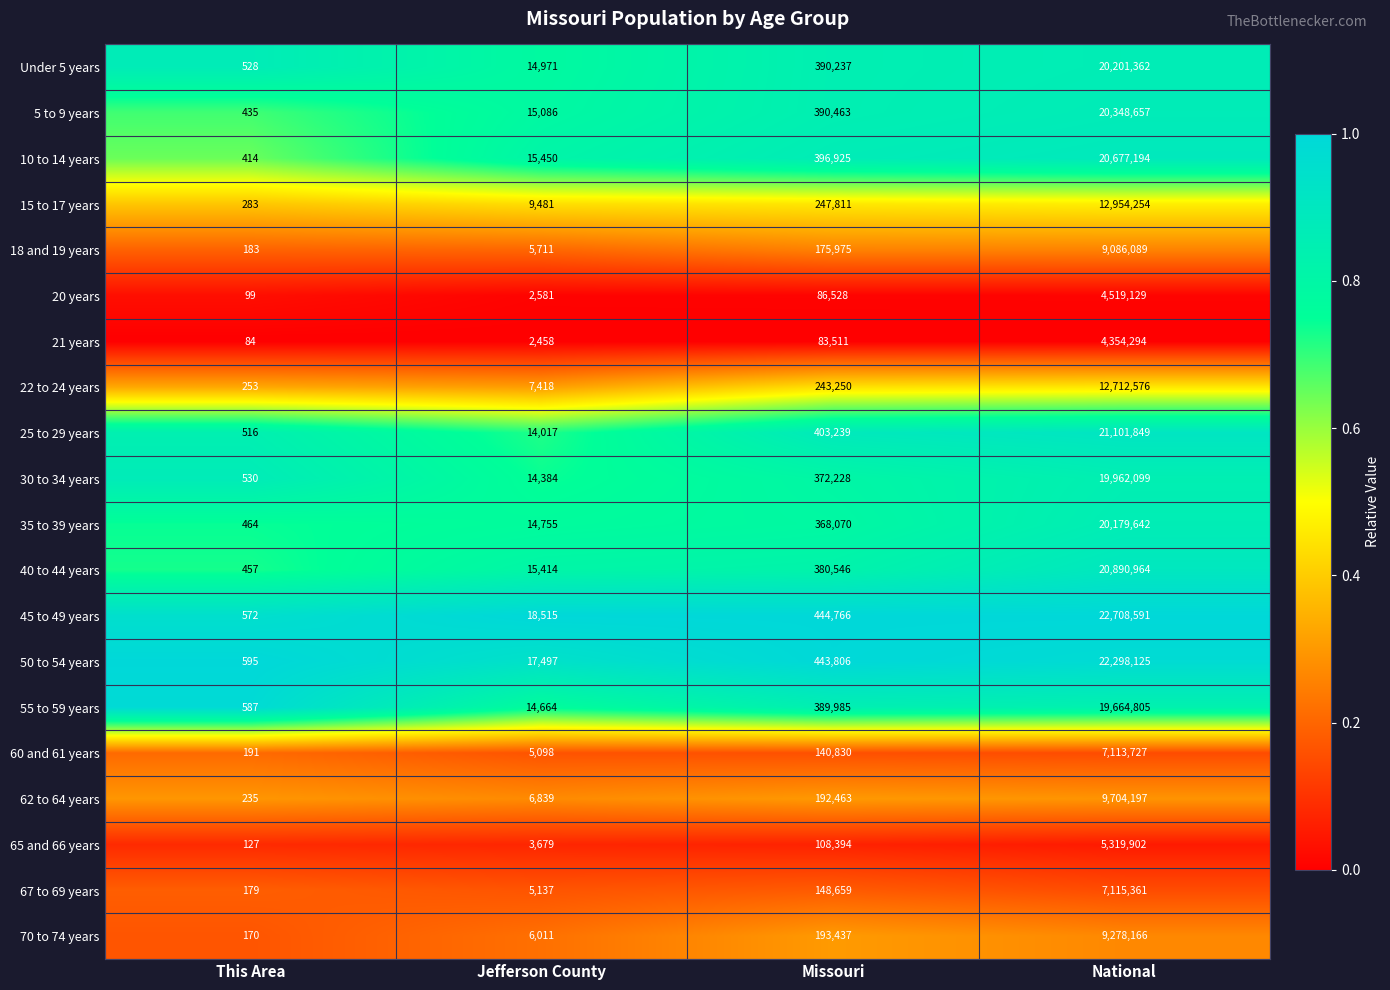

What is the sum of all 18 and 19 years values?

9267958